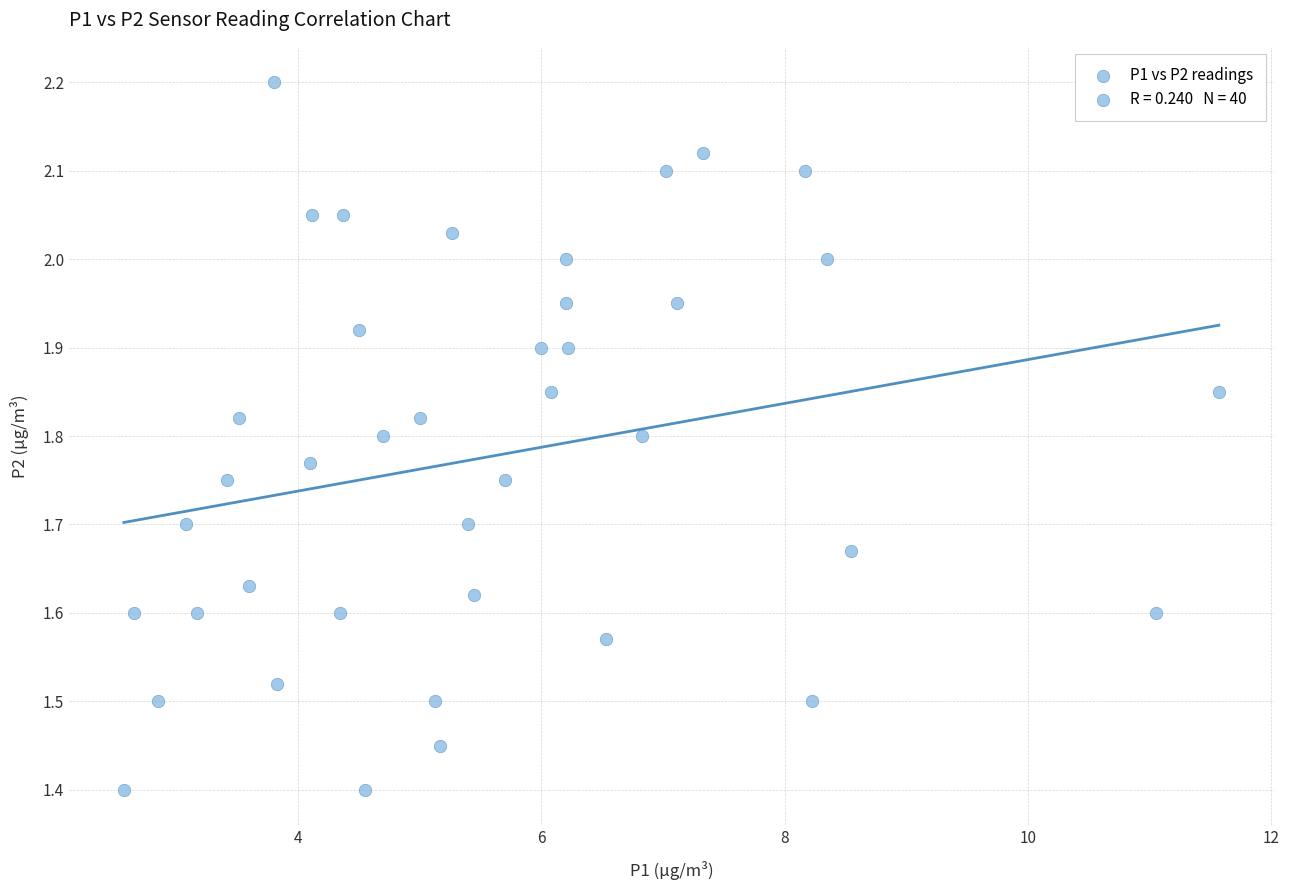

What is the range of X values (max minus min)?

9.0